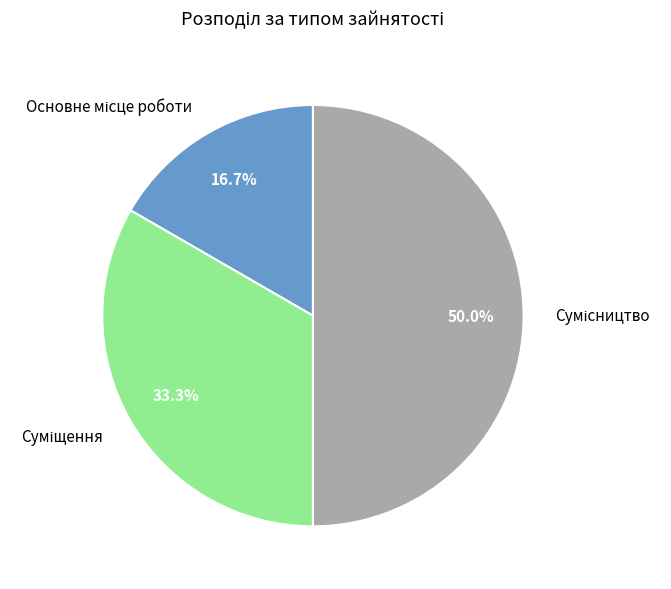

How many segments does this pie chart have?

3